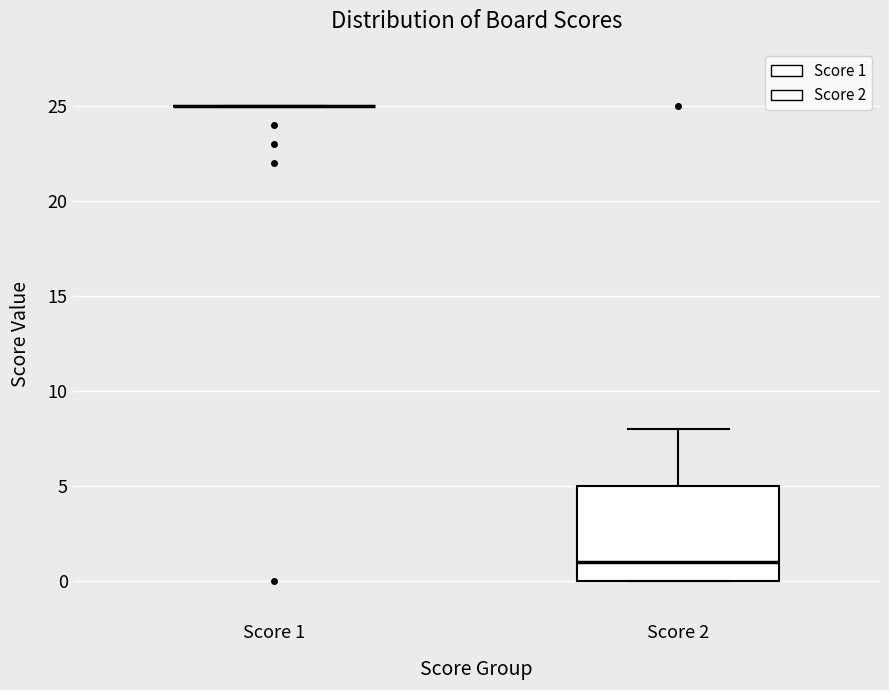

Reading left to right, transcribe this box plot: for each box, give where its median line is, the range the box spans, and where its two whiskers end, as read against the y-axis. The values are not printed on the chart, so give them approximately, as read against the axis.

Score 1: box collapsed to a line at 25, whiskers 25 to 25
Score 2: median 1, box 0 to 5, whiskers 0 to 8